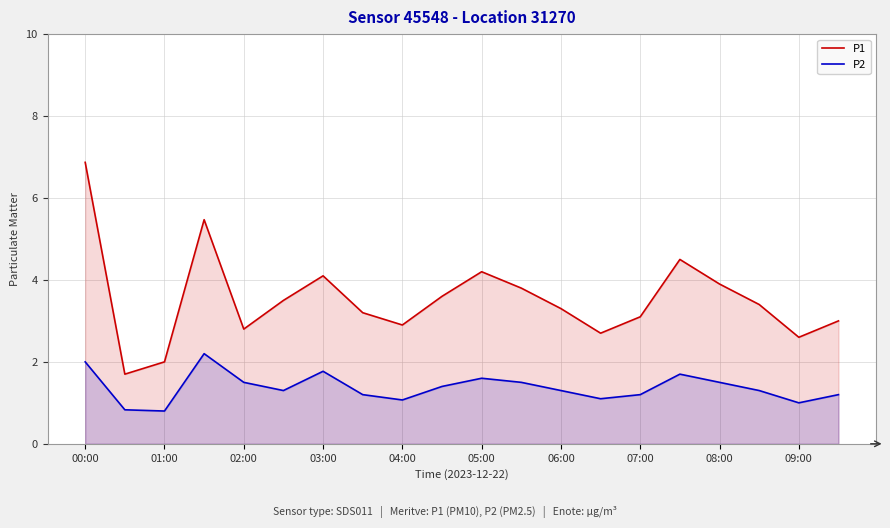

Rank the series by their average value, from highest to lowest.

P1, P2